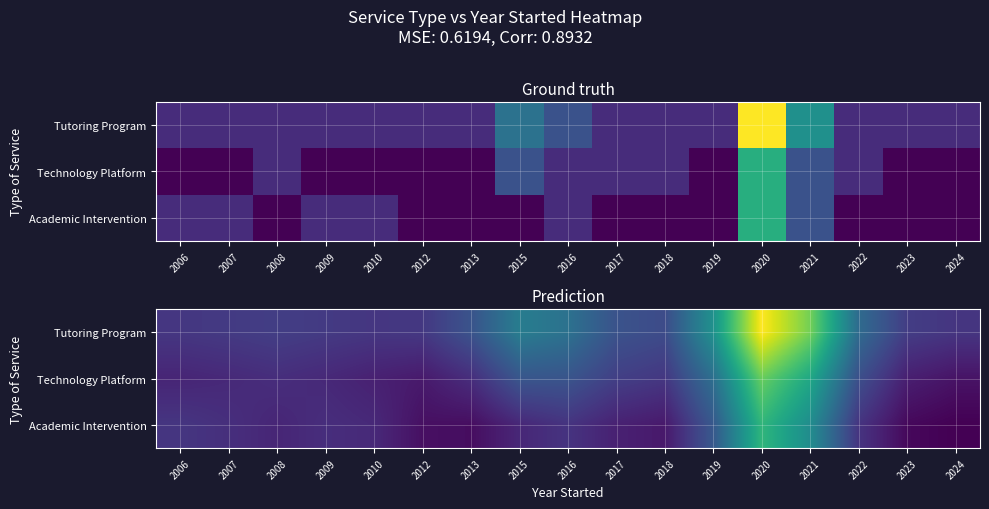

What is the total value across all series at 2012?

1.3